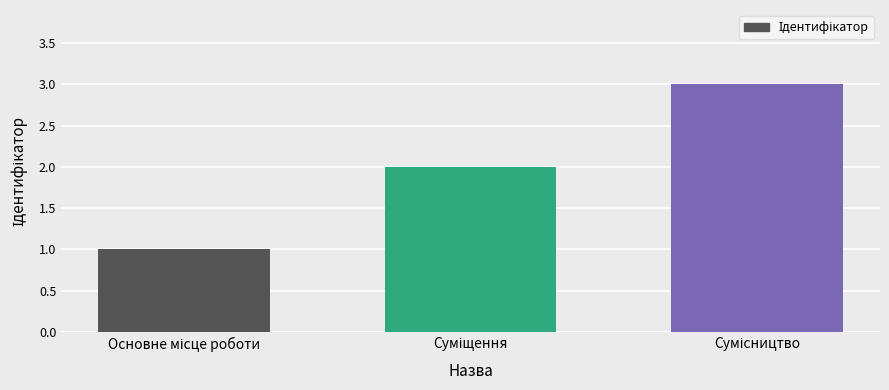

What is the greatest value displayed?

3